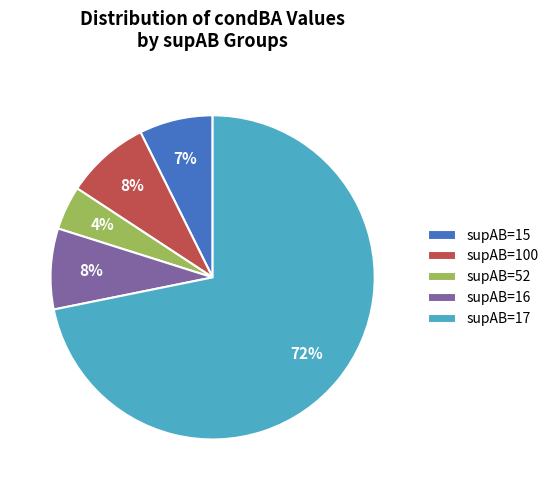

What is the largest slice in the pie chart?

supAB=17